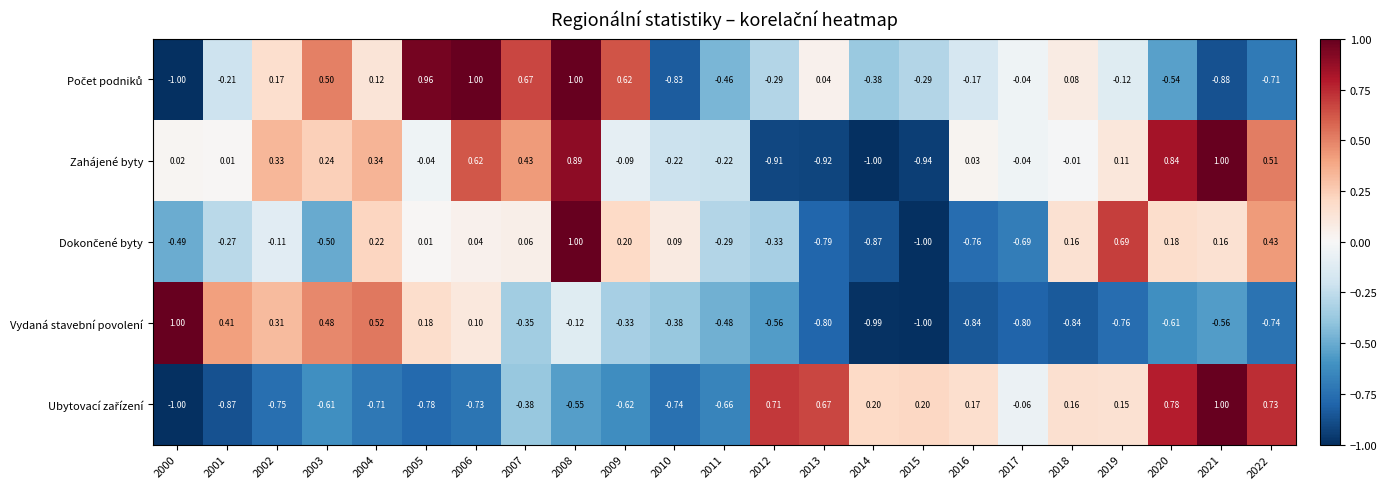

Which series has the largest total across all categories?

Zahájené byty